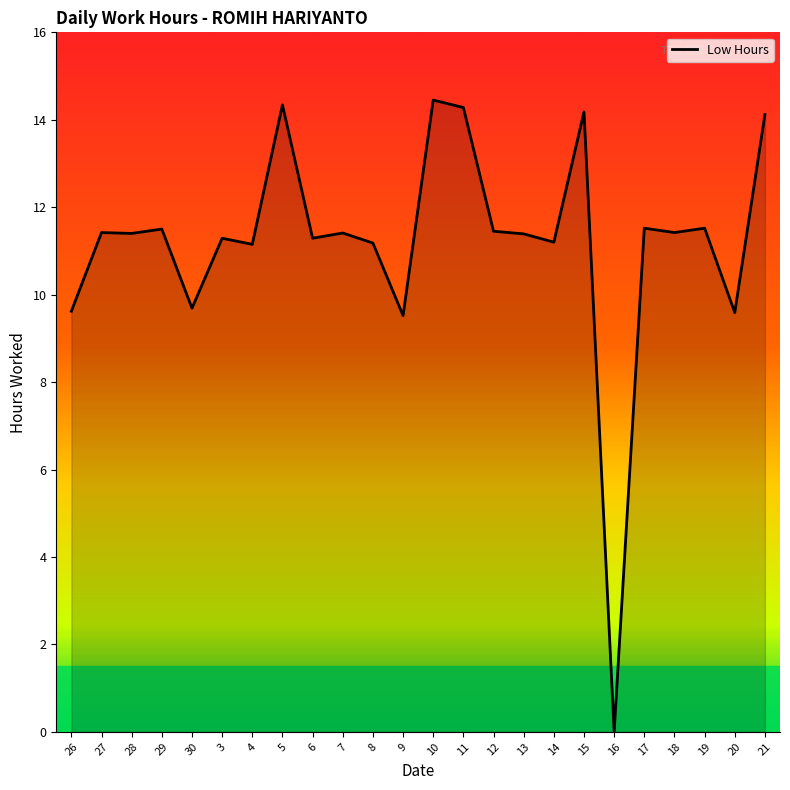

What position from the right is 3?

19